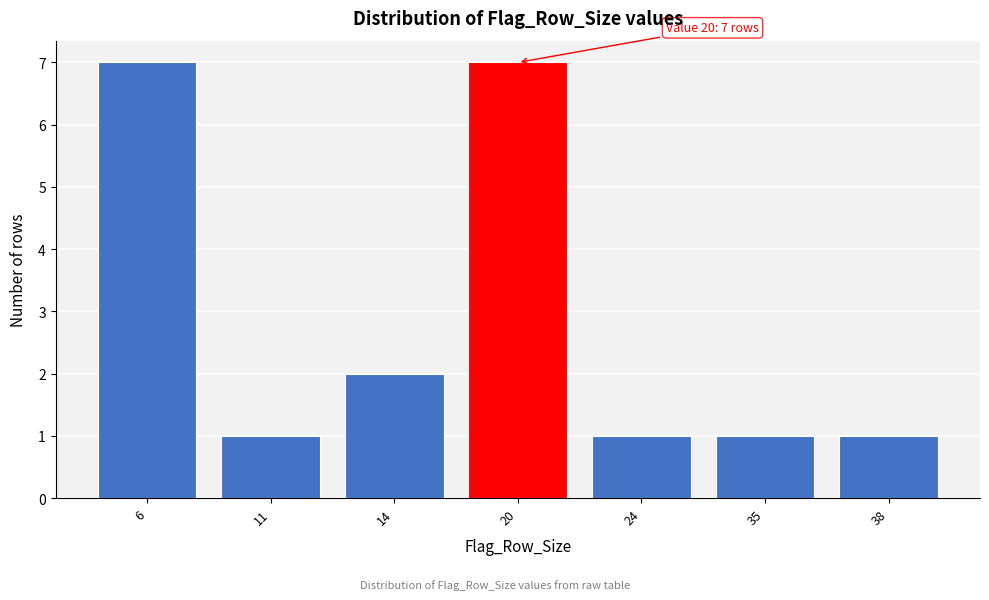

Reading left to right, list all the values displayed in this chart.

7	1	2	7	1	1	1